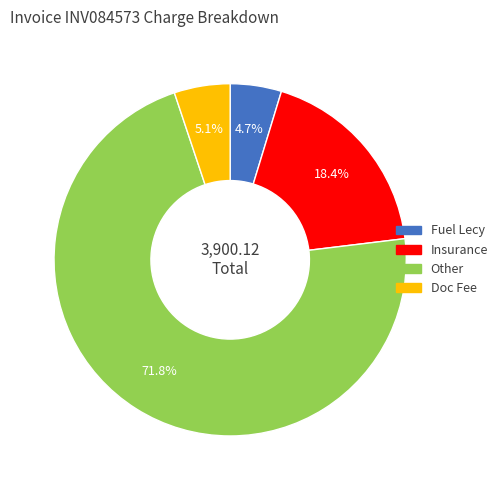

Does any single category account for the majority?

Yes